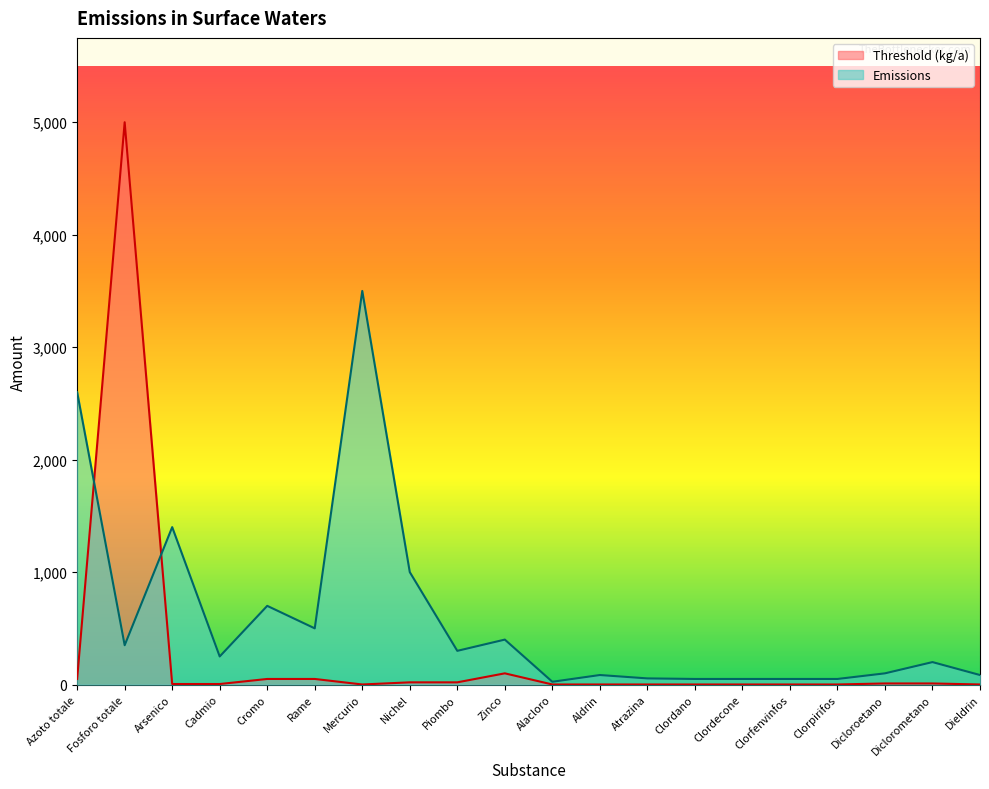

Reading right to left, transcribe all the data shown in this chart.

Threshold (kg/a): Dieldrin=1	Diclorometano=10	Dicloroetano=10	Clorpirifos=1	Clorfenvinfos=1	Clordecone=1	Clordano=1	Atrazina=1	Aldrin=1	Alacloro=1	Zinco=100	Piombo=20	Nichel=20	Mercurio=1	Rame=50	Cromo=50	Cadmio=5	Arsenico=5	Fosforo totale=5000	Azoto totale=50
Emissions: Dieldrin=85	Diclorometano=200	Dicloroetano=100	Clorpirifos=50	Clorfenvinfos=50	Clordecone=50	Clordano=50	Atrazina=55	Aldrin=85	Alacloro=25	Zinco=400	Piombo=300	Nichel=1000	Mercurio=3500	Rame=500	Cromo=700	Cadmio=250	Arsenico=1400	Fosforo totale=350	Azoto totale=2600